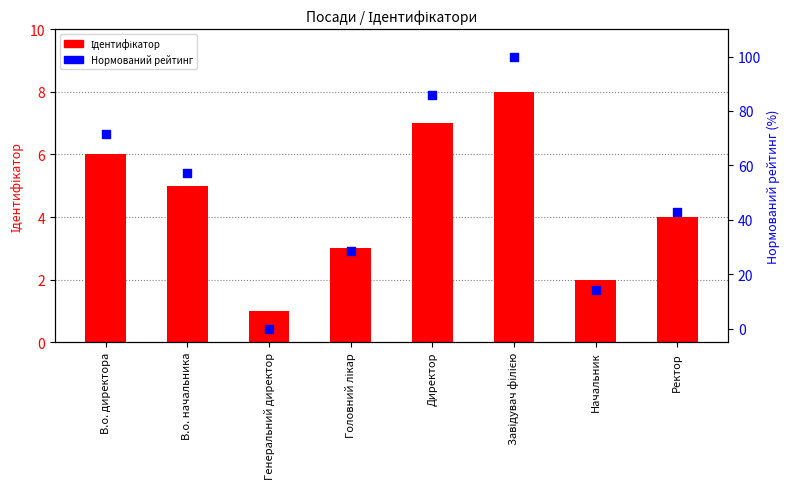

Which series has the largest total across all categories?

Нормований рейтинг